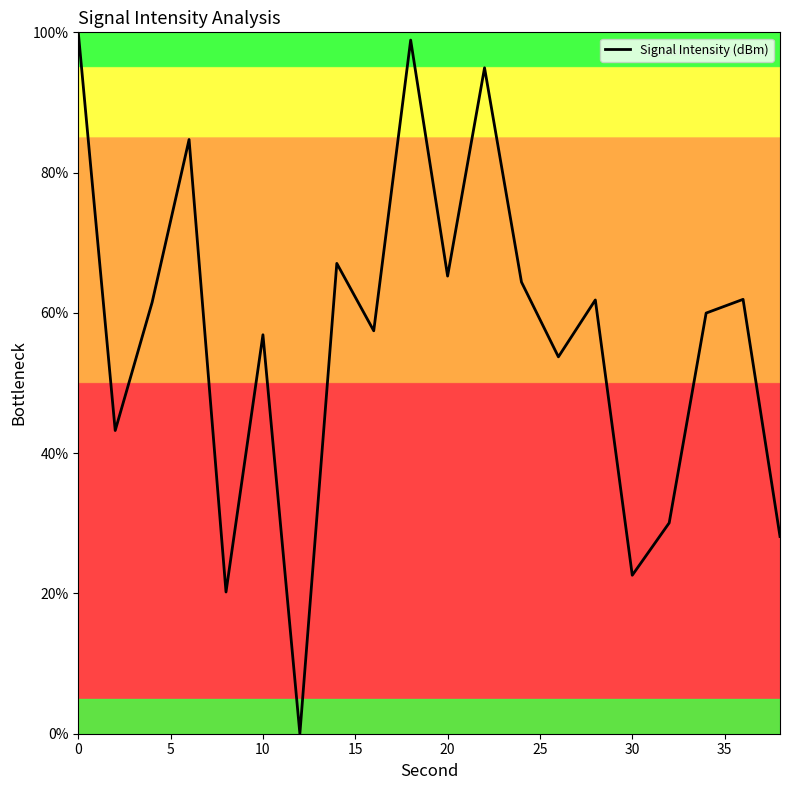

What is the greatest value displayed?

100.0